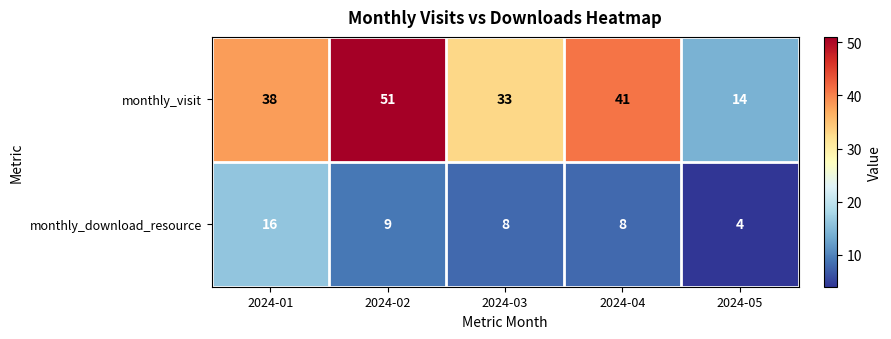

Which category has the highest value across all series?

2024-02